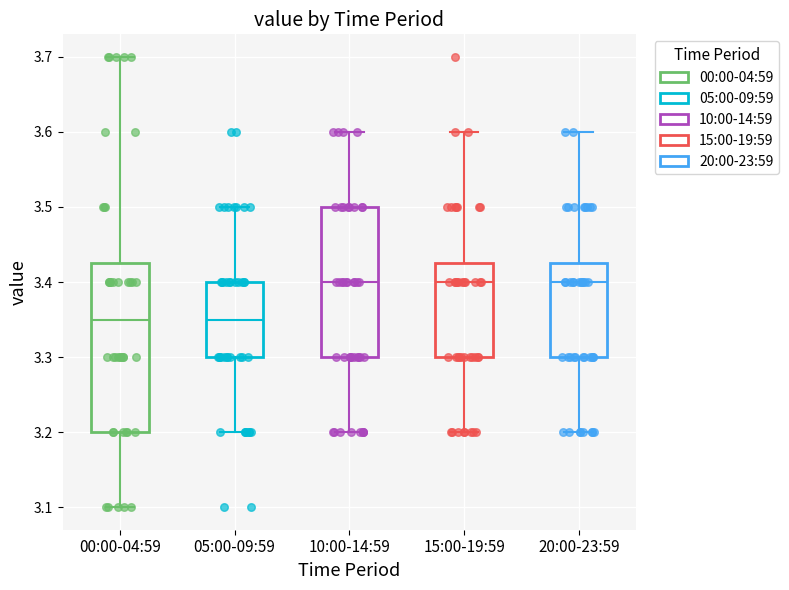

Where is the lower edge of the box for 10:00-14:59 on the y-axis? The values are not printed on the chart, so give them approximately, as read against the axis.

3.30